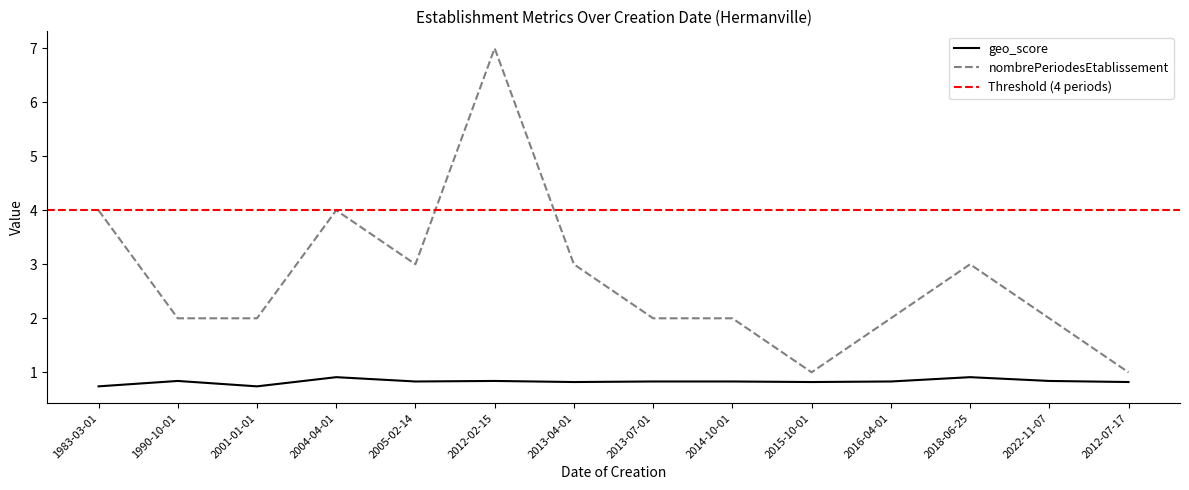

What position from the right is 2016-04-01?

4